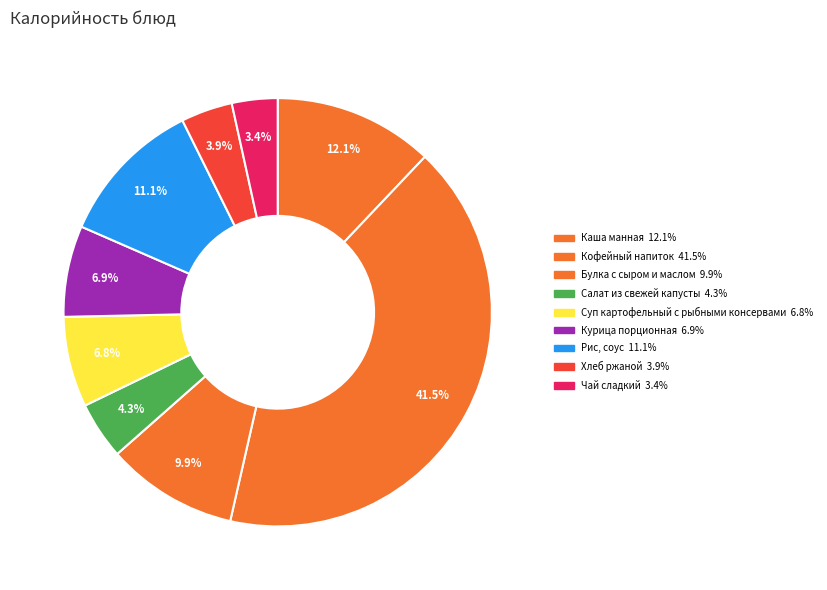

To the nearest percent, what is the difference between the largest and smallest slice percentages?

38%